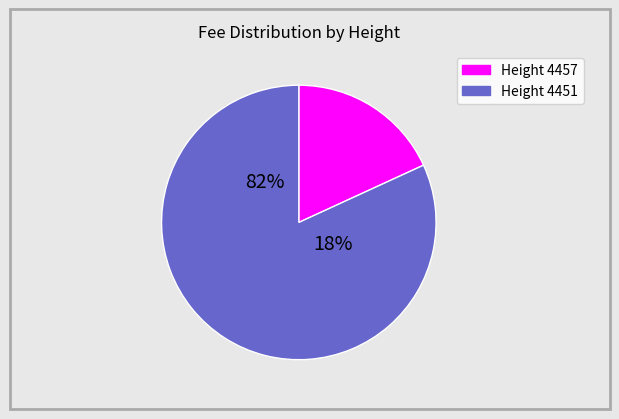

Is there any slice that represents more than half of the pie?

Yes